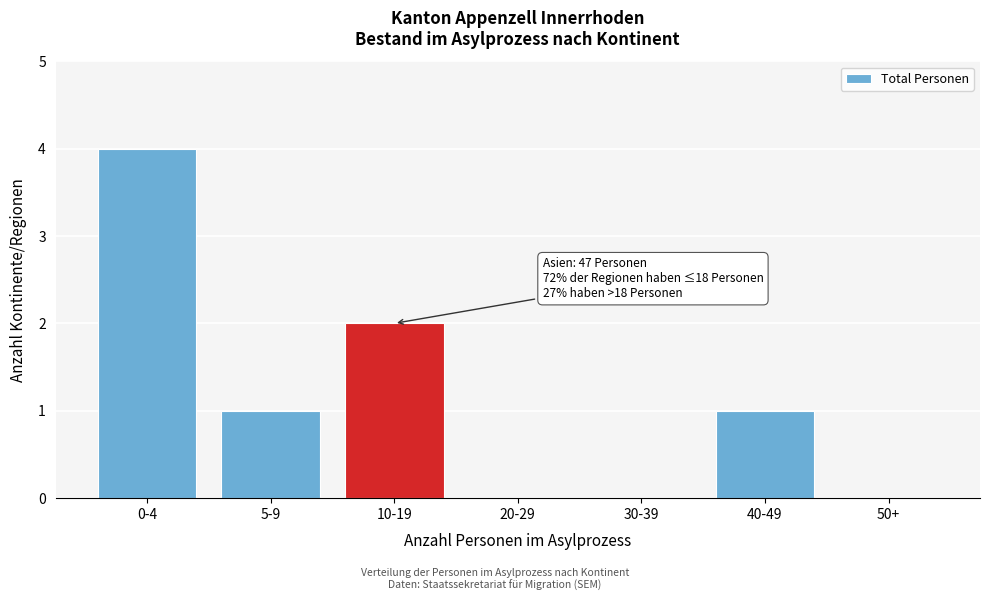

Reading left to right, list all the values displayed in this chart.

0-4=4	5-9=1	10-19=2	20-29=0	30-39=0	40-49=1	50+=0